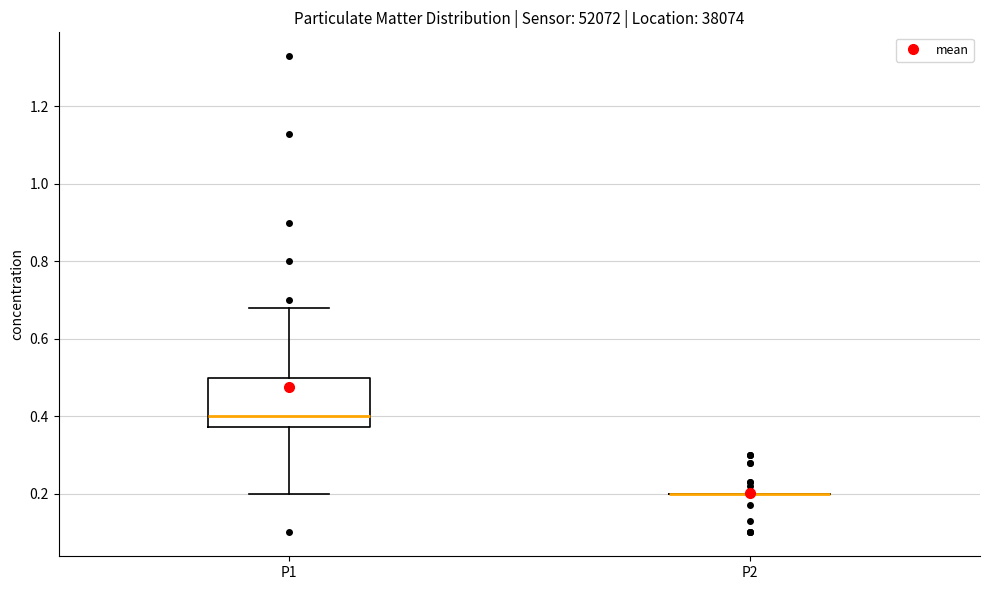

Which box is the tallest, from its lower edge to its upper edge?

P1